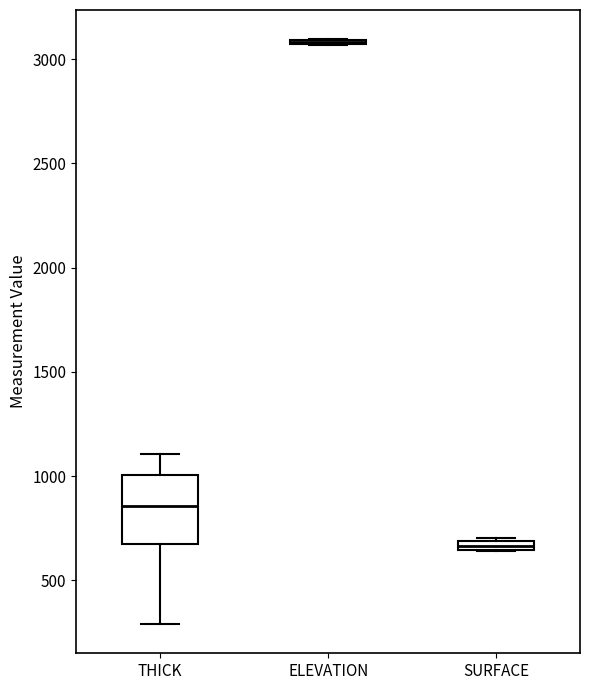

Where is the upper edge of the box for SURFACE on the y-axis? The values are not printed on the chart, so give them approximately, as read against the axis.

700